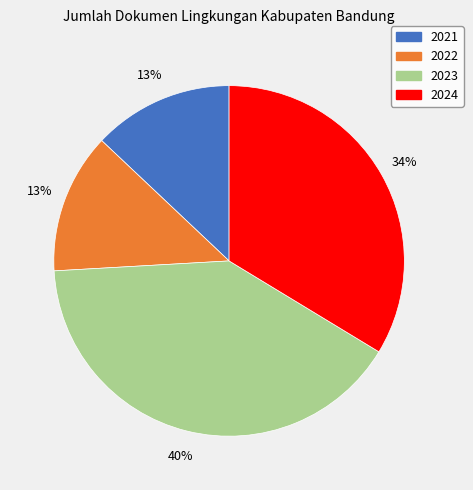

Which has a higher value, 2021 or 2024?

2024